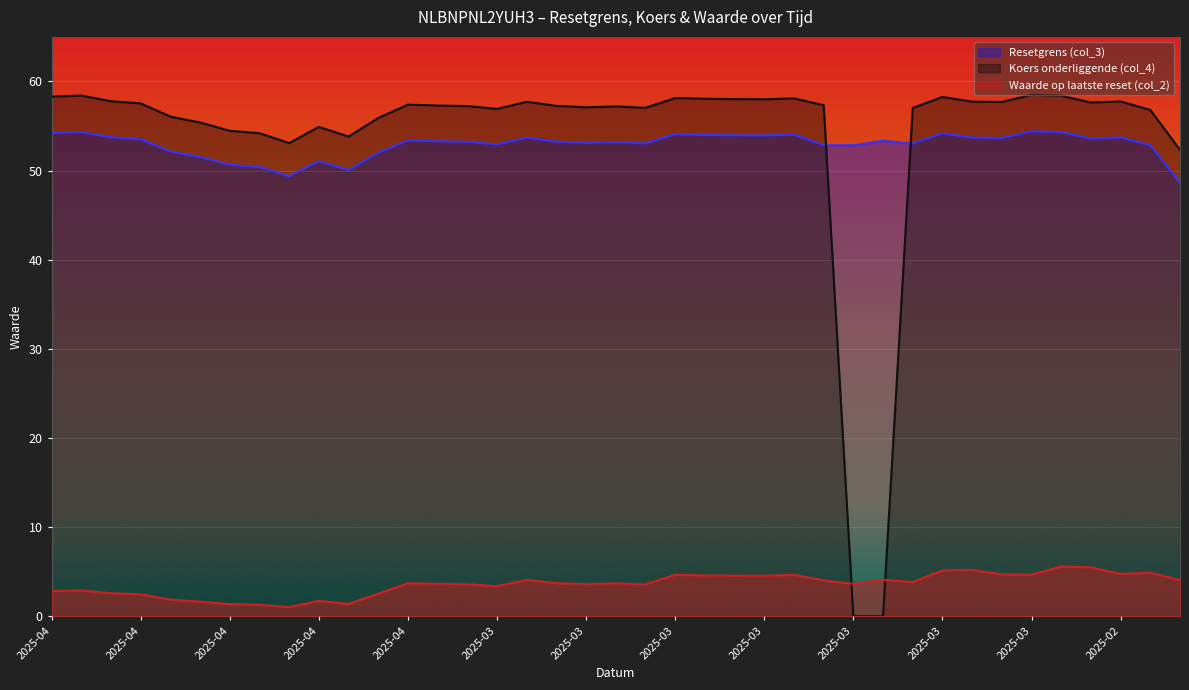

Between 2025-03-04 and 2025-03-17, which is larger?

2025-03-04